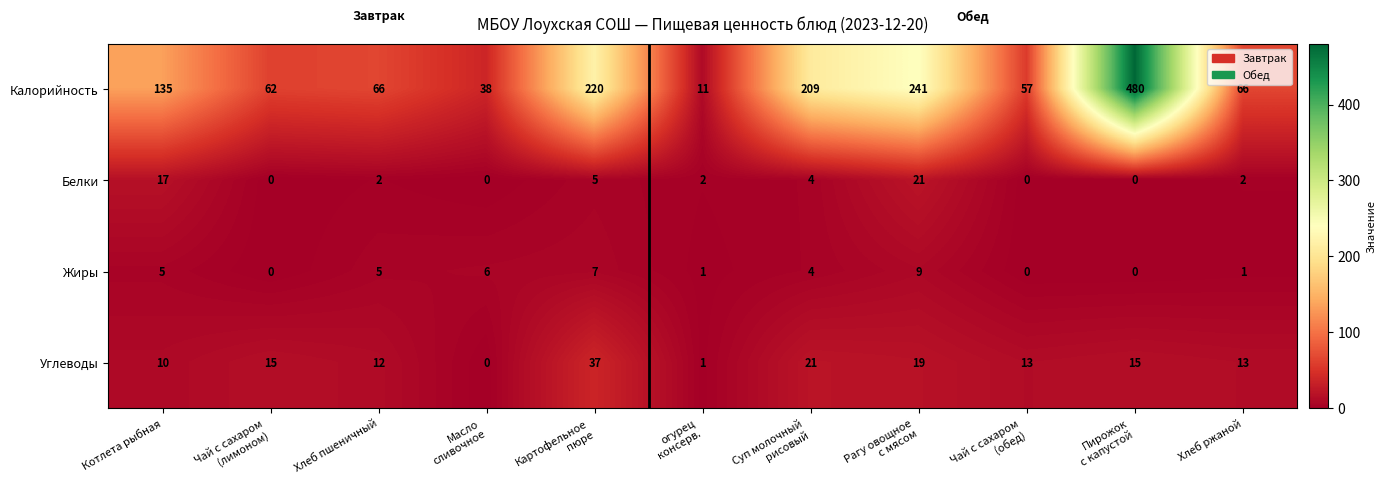

Which series has the largest range (max minus min)?

Калорийность